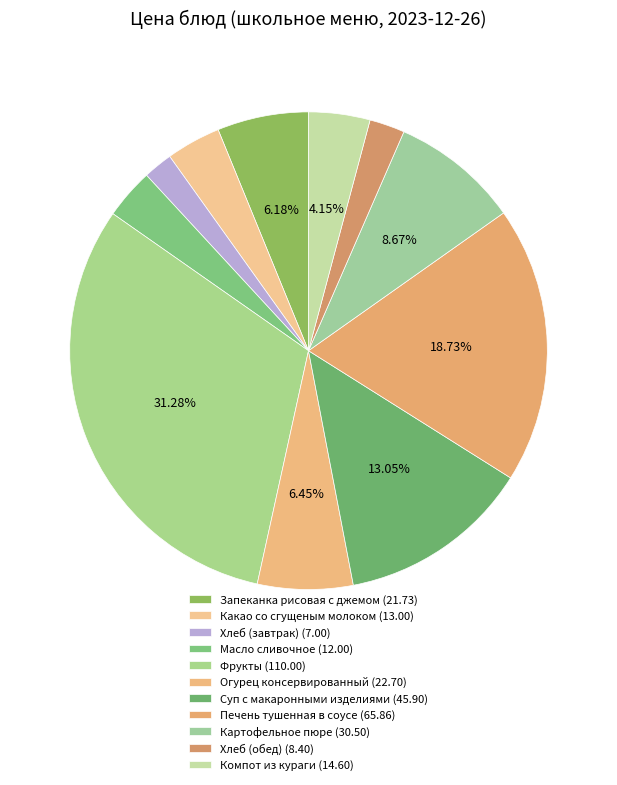

Is Хлеб (завтрак) the majority of the pie?

No